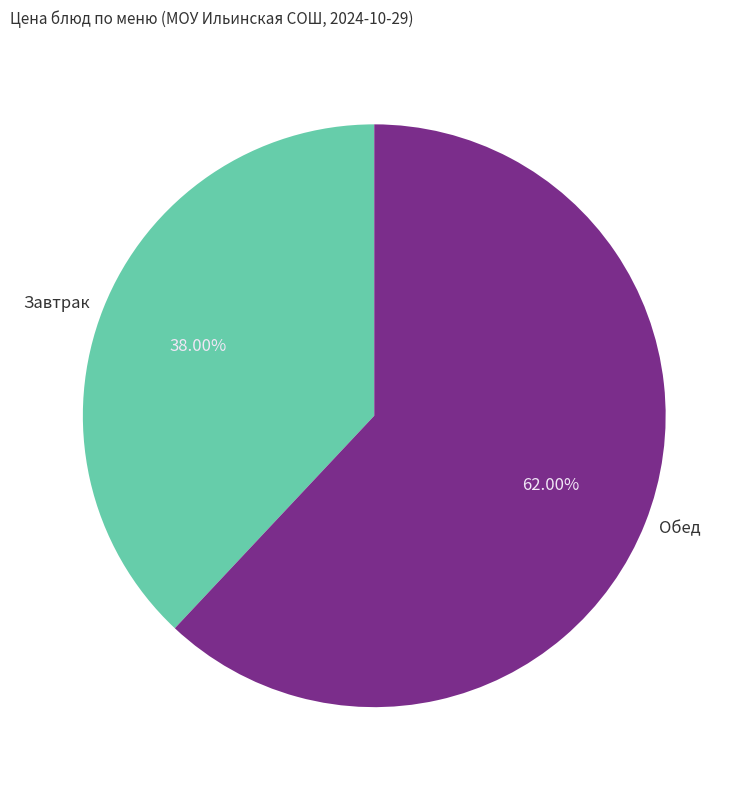

Count the number of slices in the pie.

2